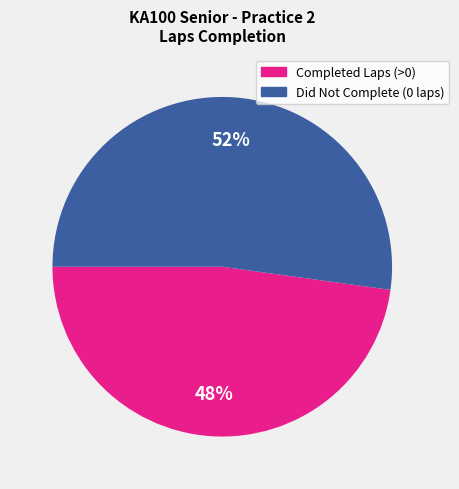

To the nearest percent, what is the difference between the largest and smallest slice percentages?

4%